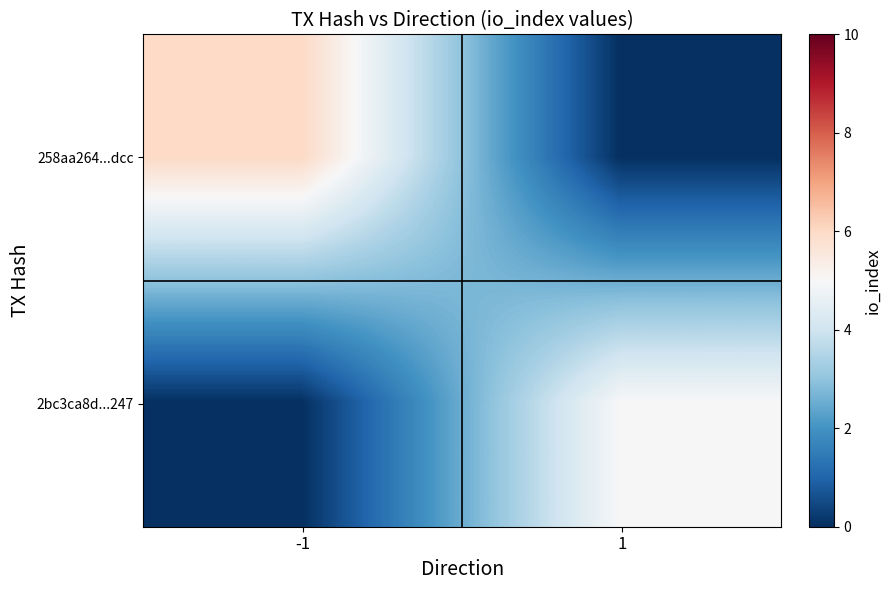

Reading right to left, extract all data points from this chart.

258aa264...dcc: 1=0	-1=6
2bc3ca8d...247: 1=5	-1=0